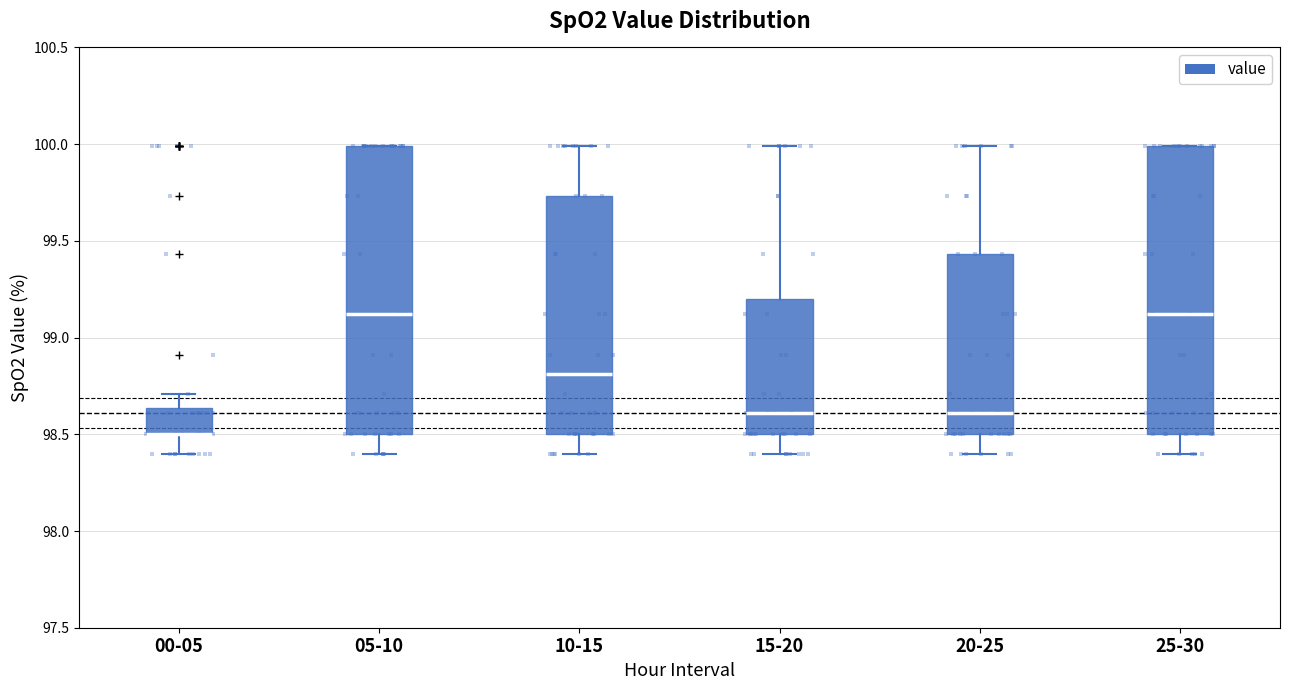

Reading left to right, read every box against the y-axis: the position of its median line, the range the box covers, and the ends of its whiskers. The values are not printed on the chart, so give them approximately, as read against the axis.

00-05: median 98.50 (drawn on the box's lower edge), box 98.50 to 98.65, whiskers 98.40 to 98.70
05-10: median 99.10, box 98.50 to 100.00, whiskers 98.40 to 100.00
10-15: median 98.80, box 98.50 to 99.75, whiskers 98.40 to 100.00
15-20: median 98.60, box 98.50 to 99.20, whiskers 98.40 to 100.00
20-25: median 98.60, box 98.50 to 99.45, whiskers 98.40 to 100.00
25-30: median 99.10, box 98.50 to 100.00, whiskers 98.40 to 100.00